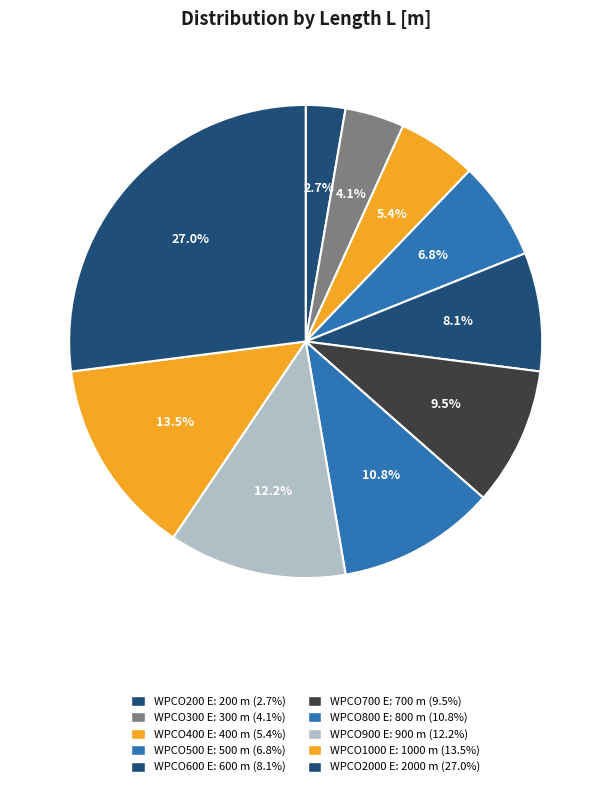

To the nearest percent, what is the combined percentage of WPCO500 E and WPCO900 E?

19%